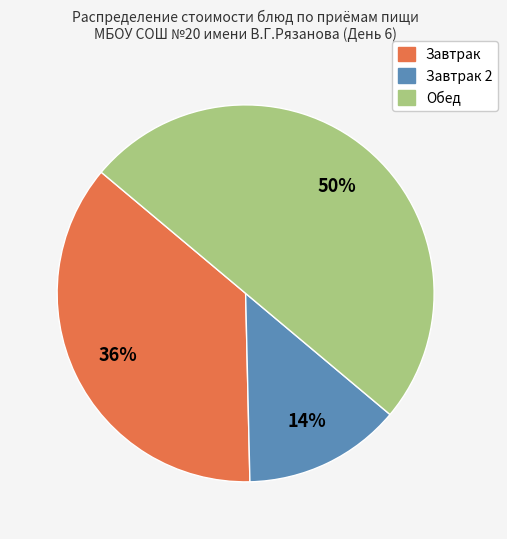

To the nearest percent, what is the difference between the largest and smallest slice percentages?

36%